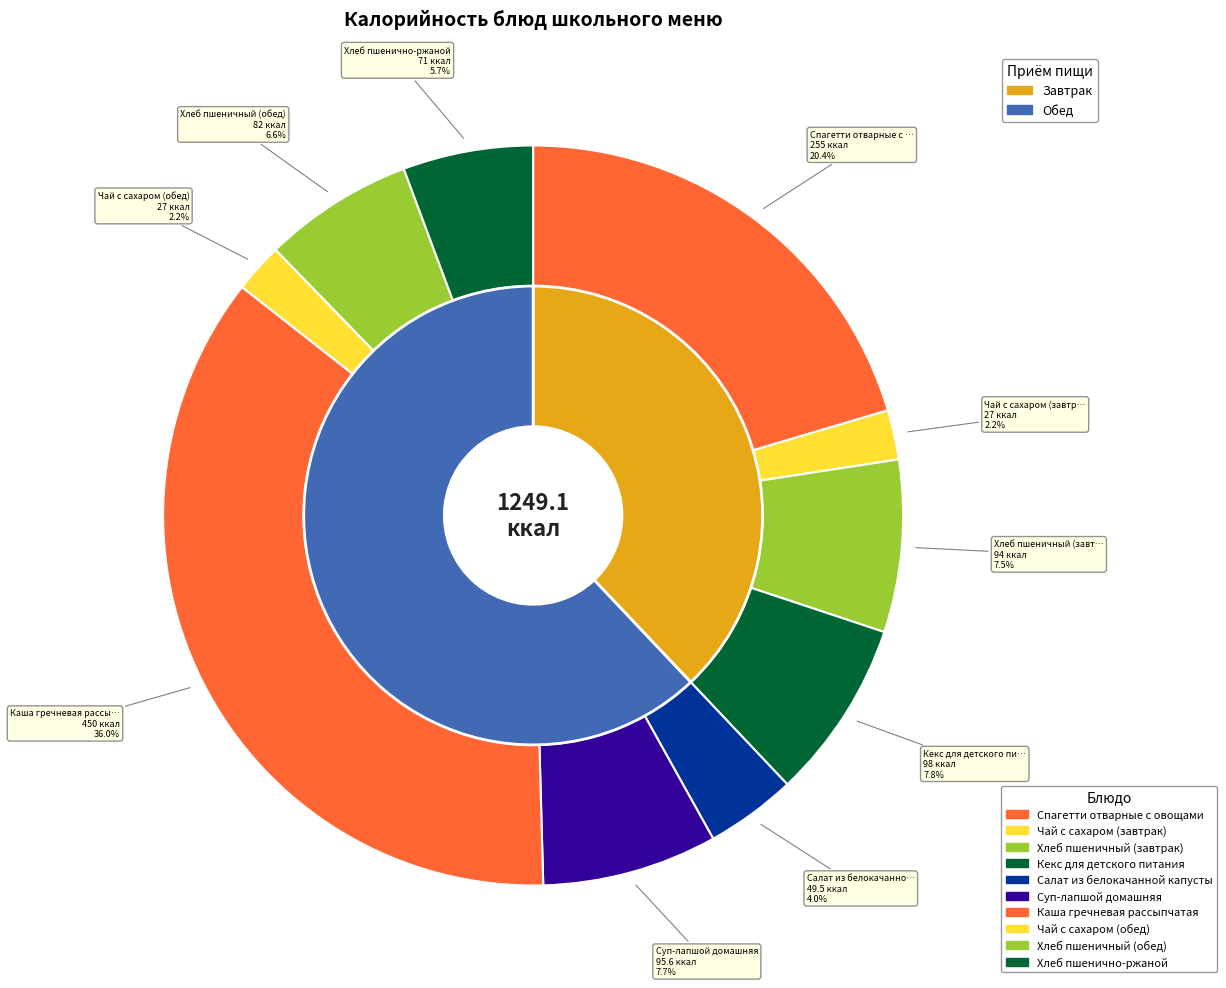

To the nearest percent, what is the difference between the Кекс для детского питания and Спагетти отварные с овощами slice percentages?

13%